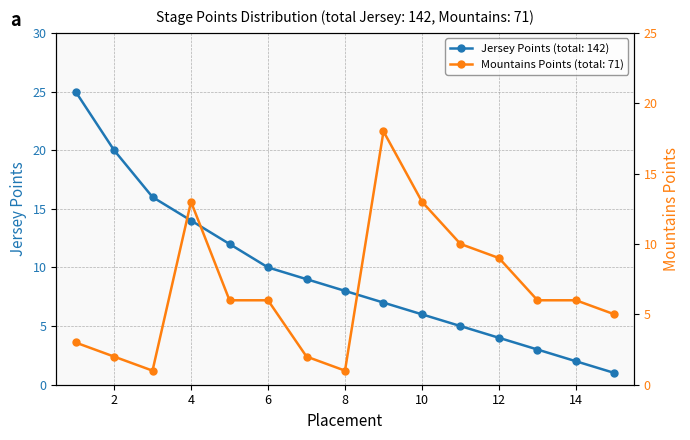

Is it true that Jersey Points (total: 142) equals 2 at 14?

True